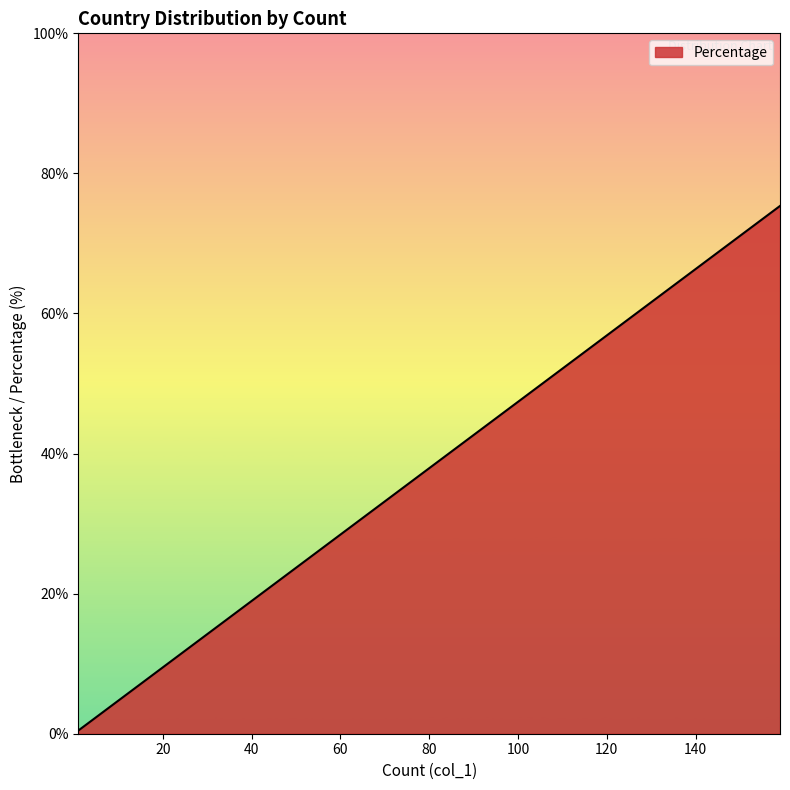

True or false: the data has more than 1 interior local peaks.

False